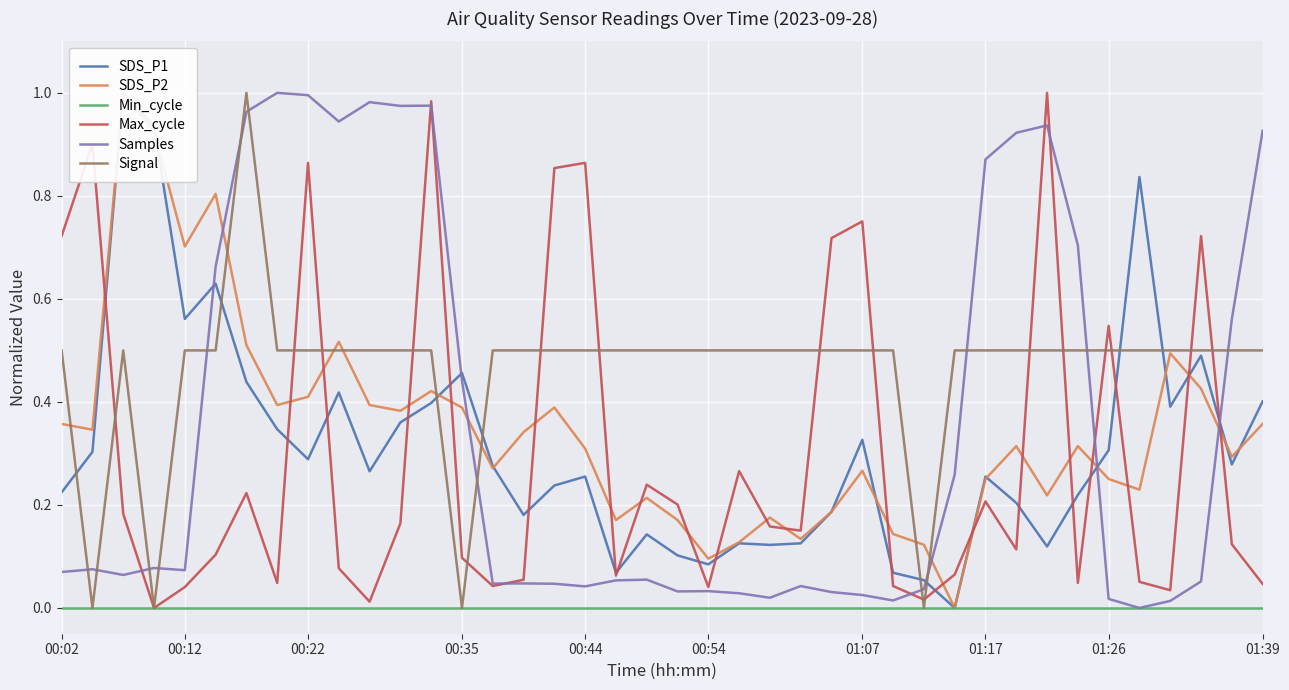

The SDS_P2 series shows 0.3 at 38. True or false?

True